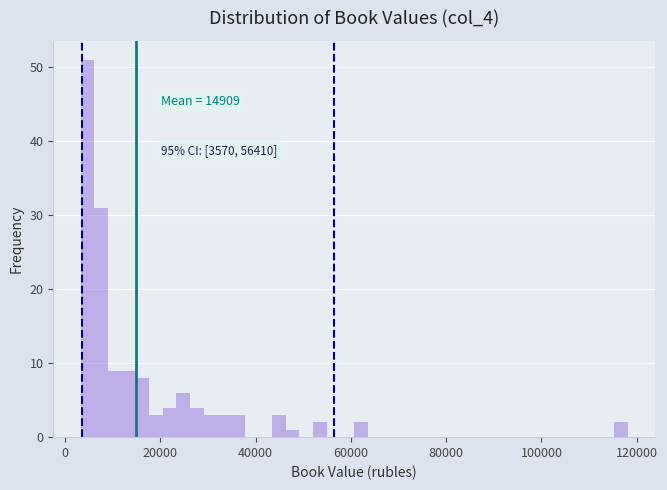

Read against the x-axis, roughly where is the centre of the tallest bar?

4000